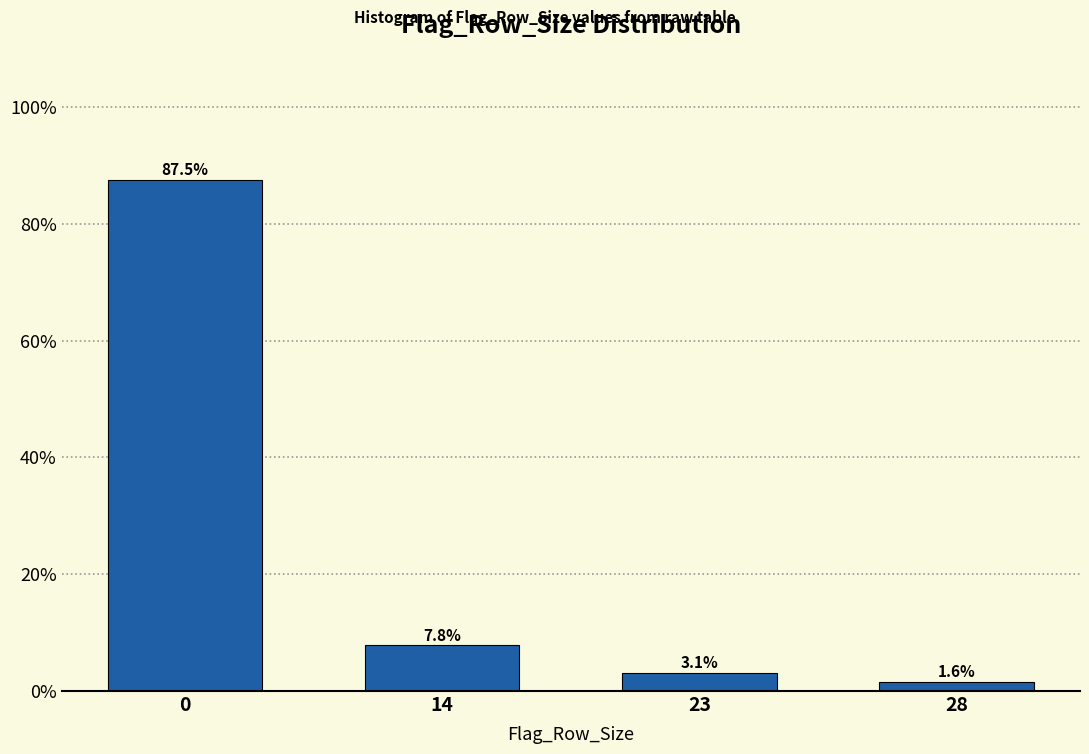

Reading right to left, extract all data points from this chart.

1.6	3.1	7.8	87.5